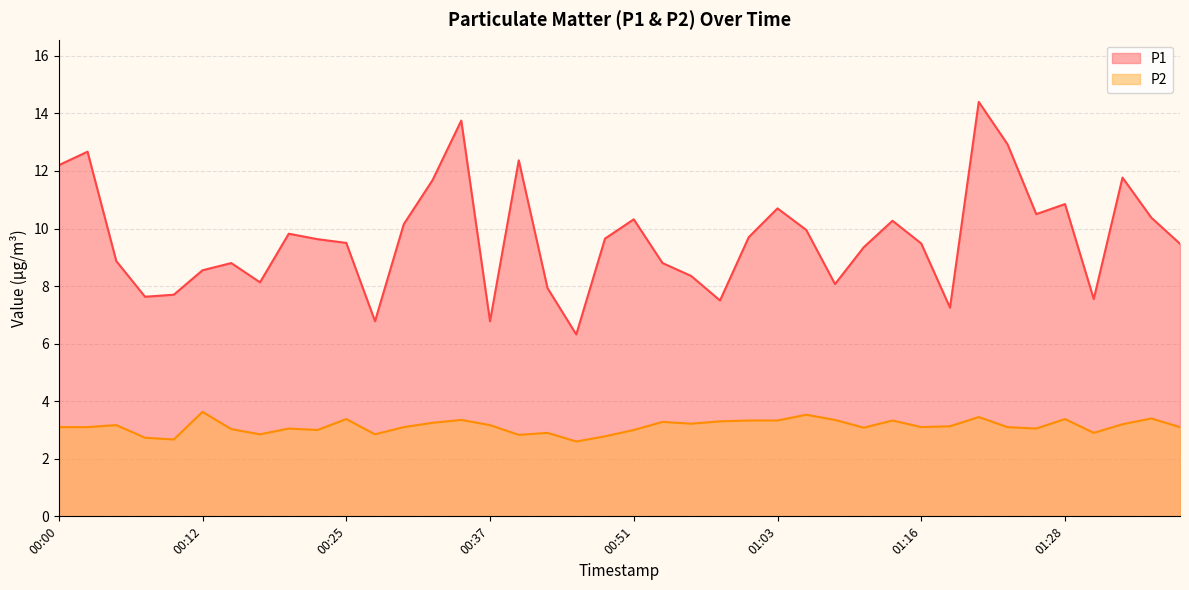

Where is the first local minimum for P1?

00:08